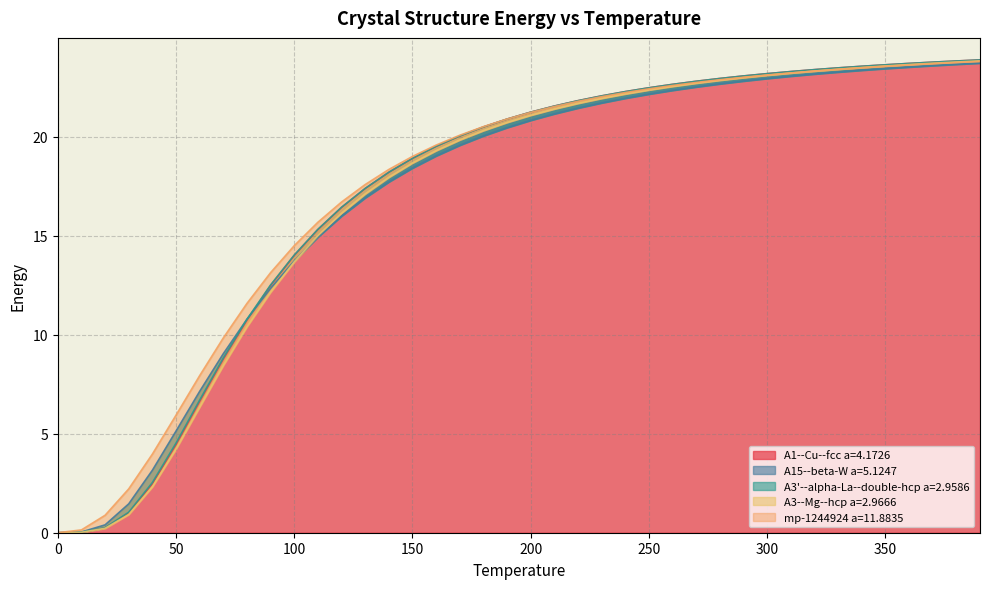

What is the difference between the A3'--alpha-La--double-hcp a=2.9586 values at 220 and 140?

3.6